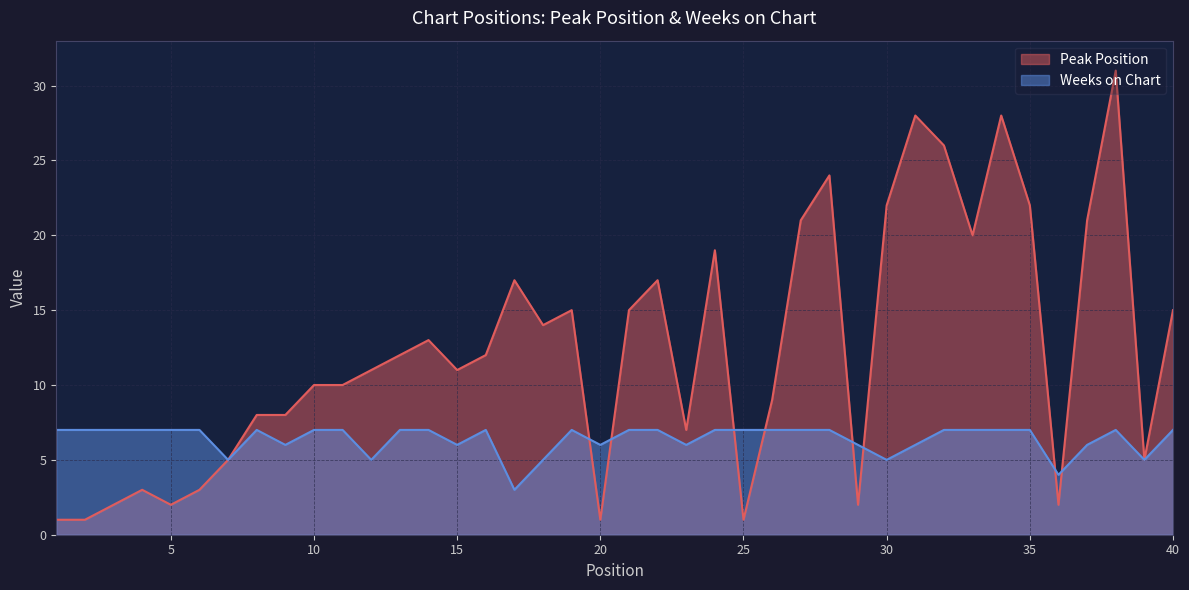

What is the highest value of the Weeks on Chart series?

7